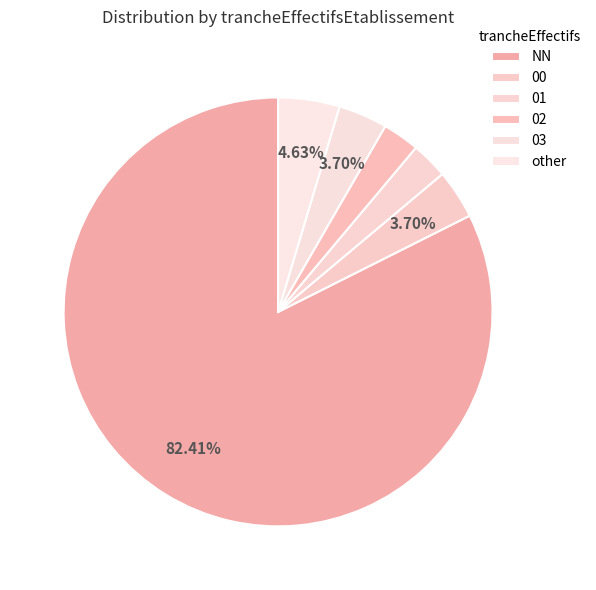

Which slice is the smallest?

01